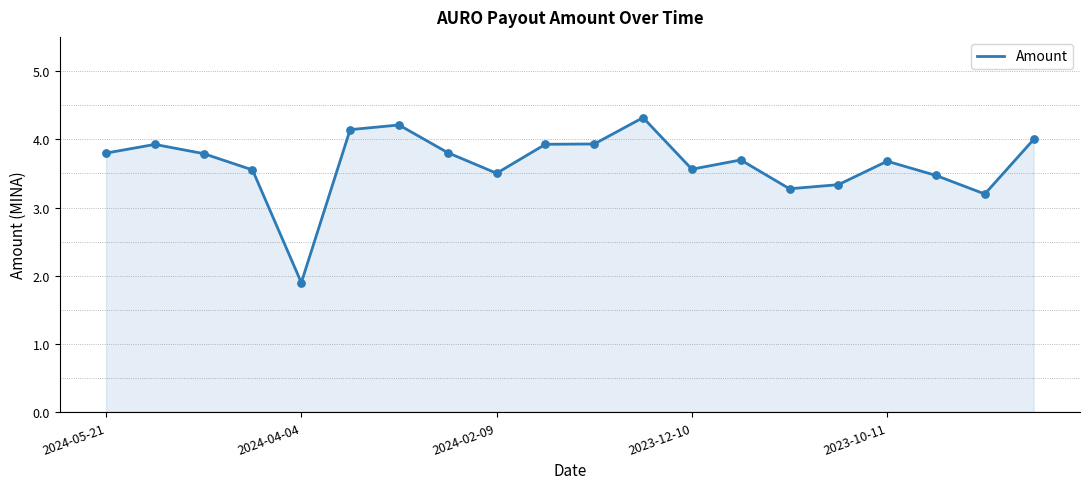

What is the maximum value shown in the chart?

4.3